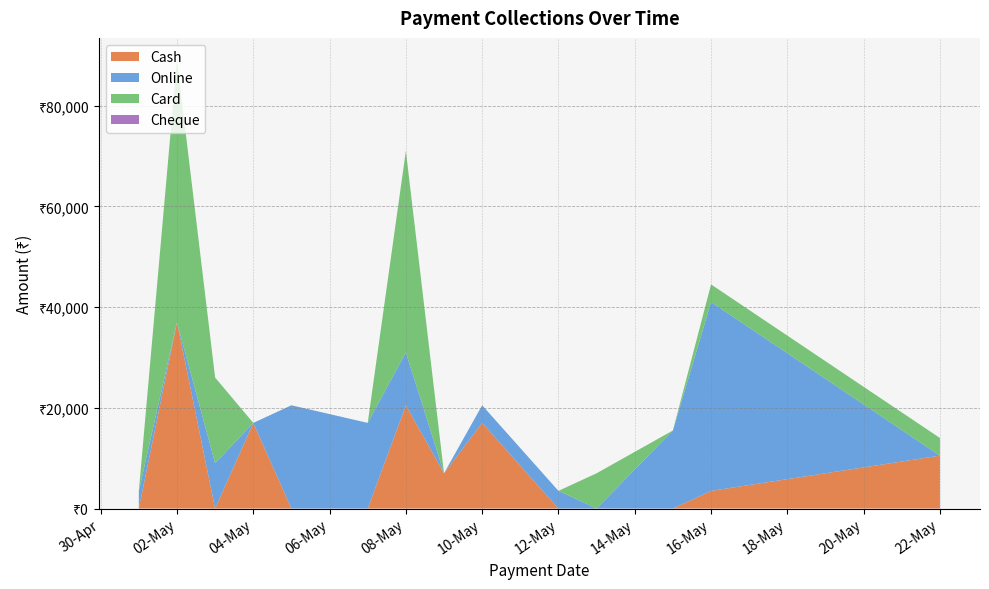

Does the chart have visible grid lines?

Yes